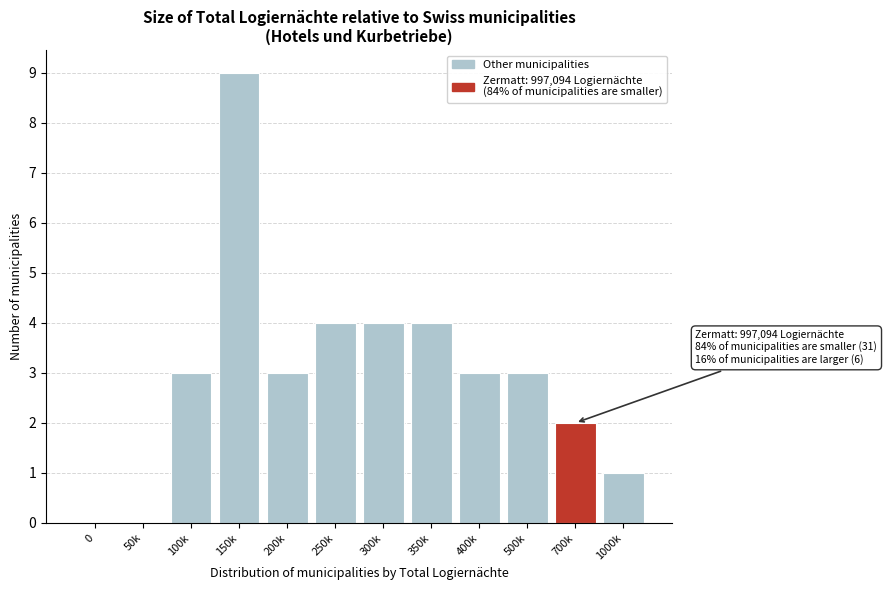

Reading left to right, list all the values displayed in this chart.

0=0	50k=0	100k=3	150k=9	200k=3	250k=4	300k=4	350k=4	400k=3	500k=3	700k=2	1000k=1